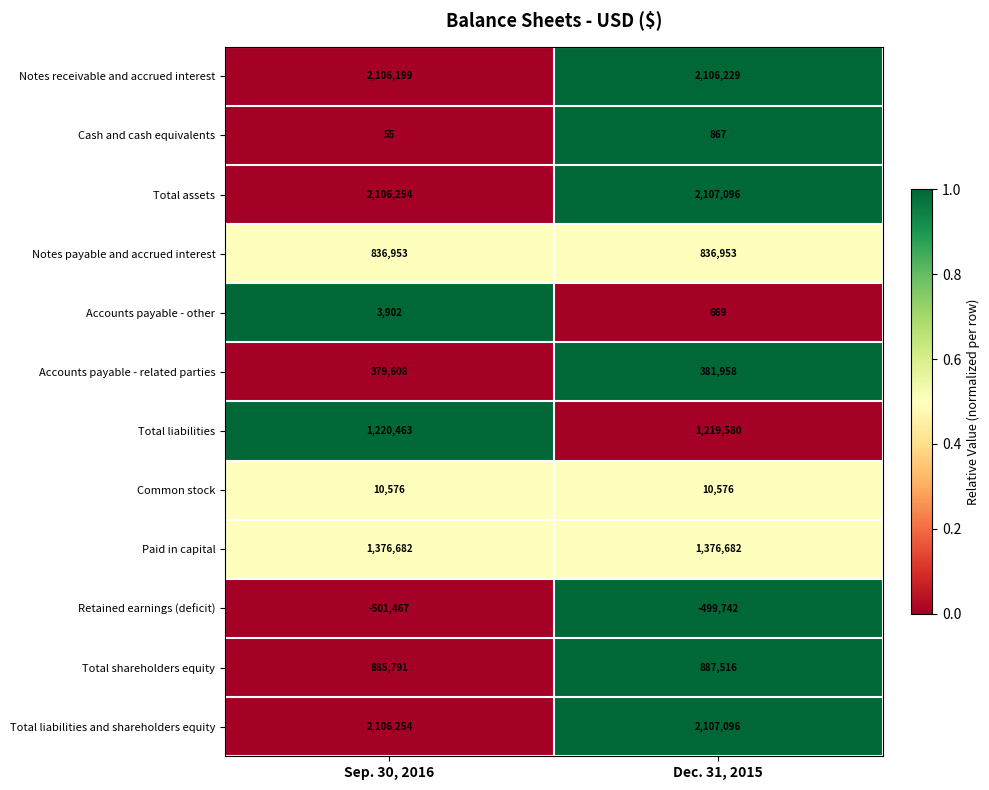

What is the maximum value shown in the chart?

2107096